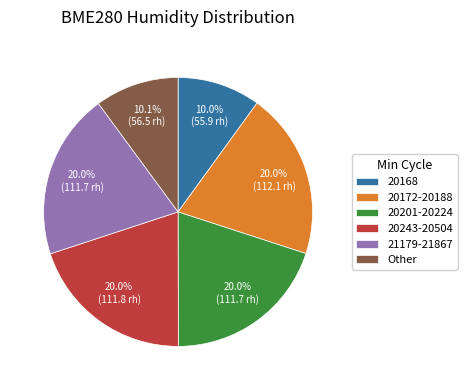

Which has a higher value, Other or 20201-20224?

20201-20224